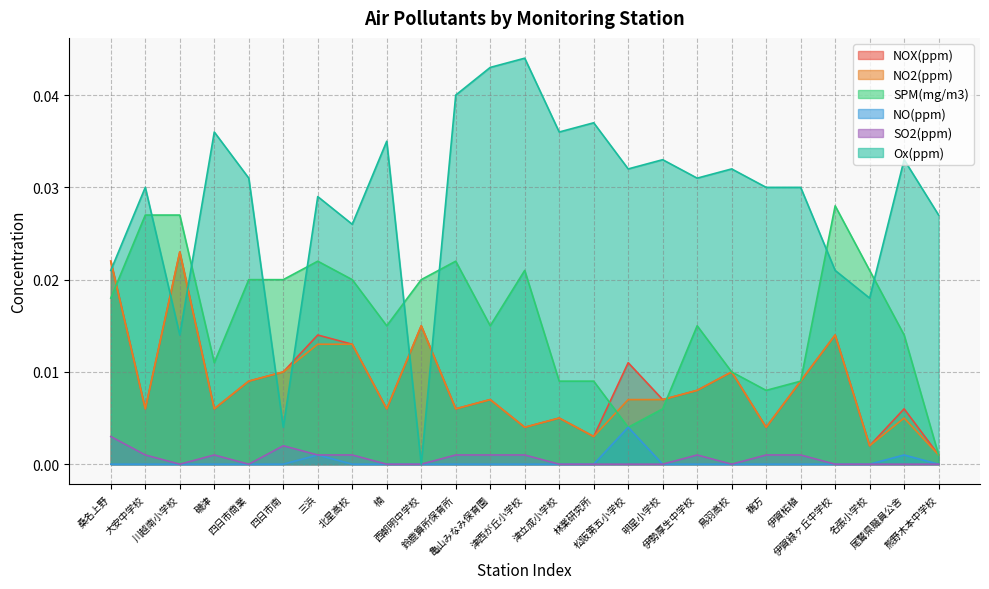

Is it true that SPM(mg/m3) equals 0.0 at 明星小学校?

True